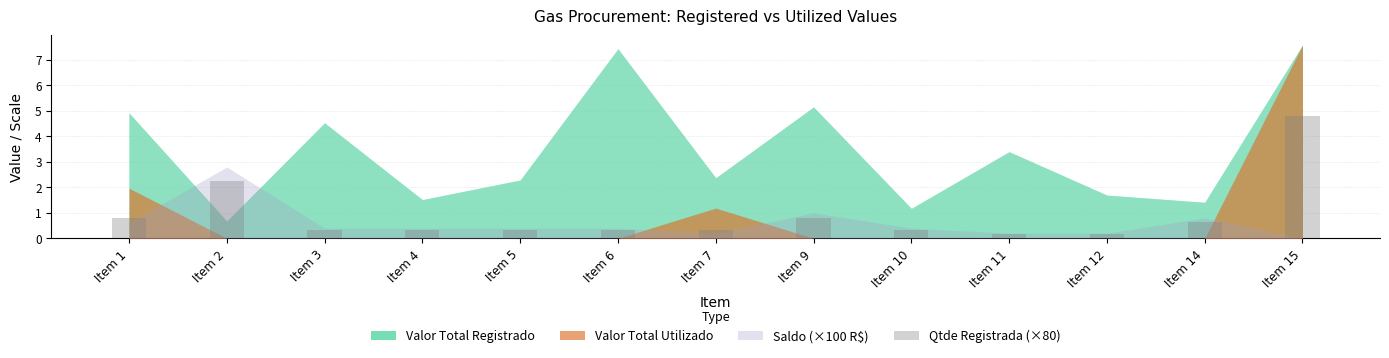

Read the value at Item 9.

0.8